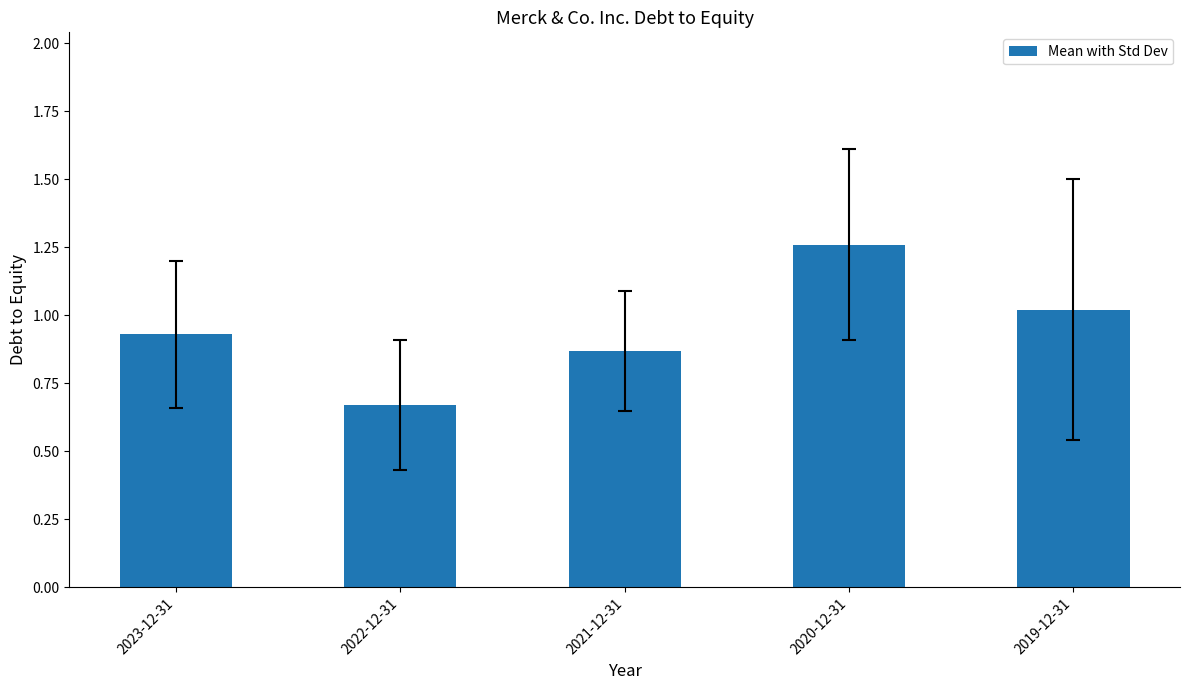

How many bars are there in total?

5